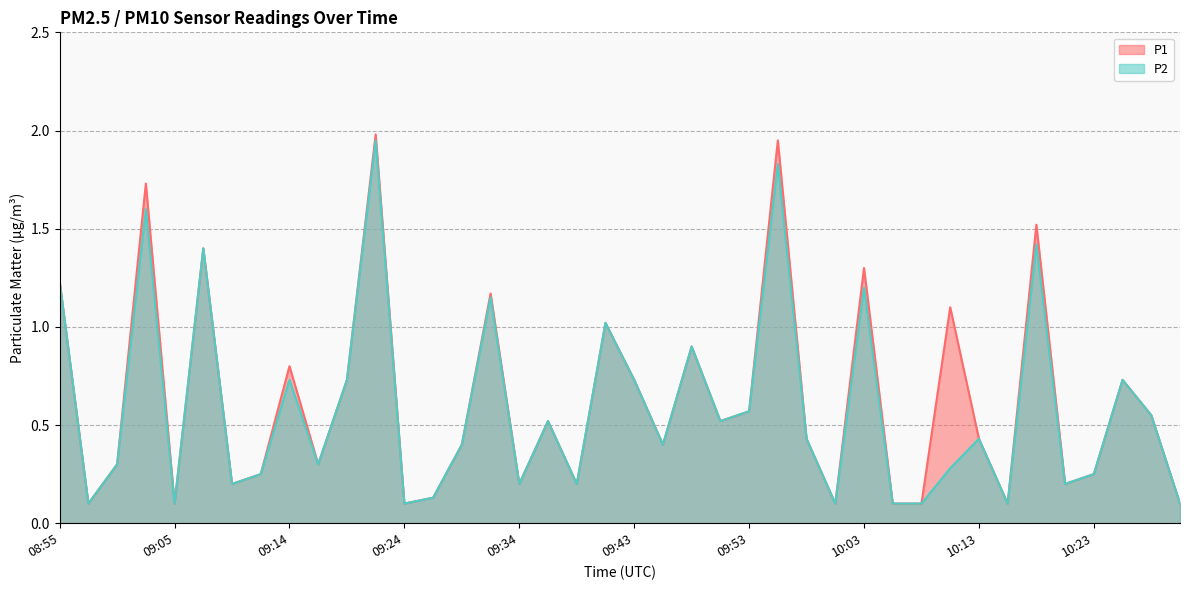

Read the P1 value at 09:22.

2.0